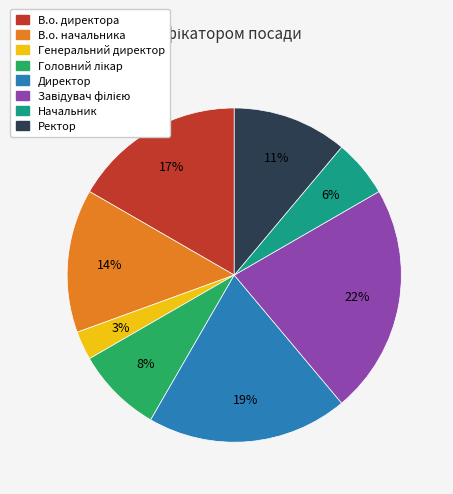

Is there any slice that represents more than half of the pie?

No